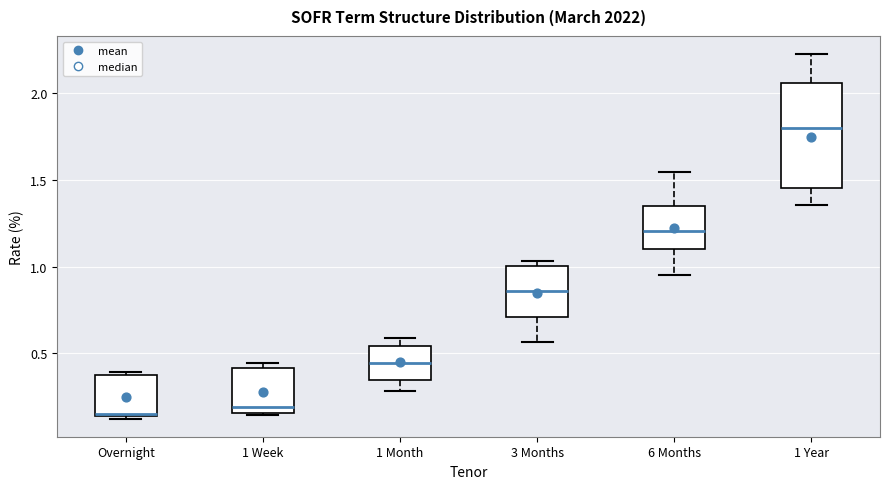

Which box is the tallest, from its lower edge to its upper edge?

1 Year